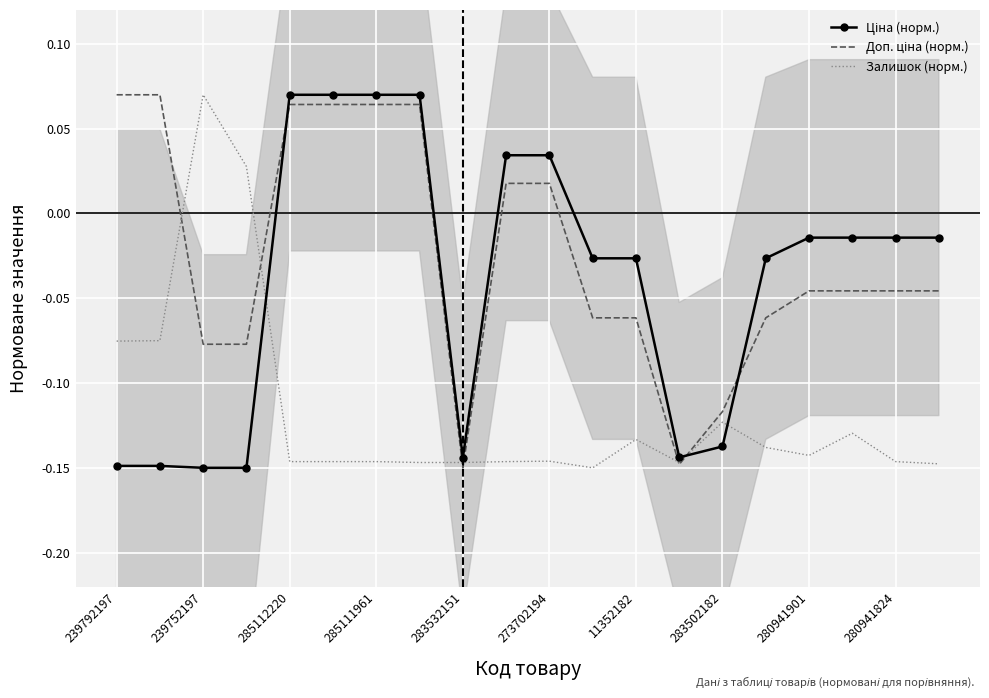

True or false: Ціна (норм.) has a value of -0.1 at 239792197.

True